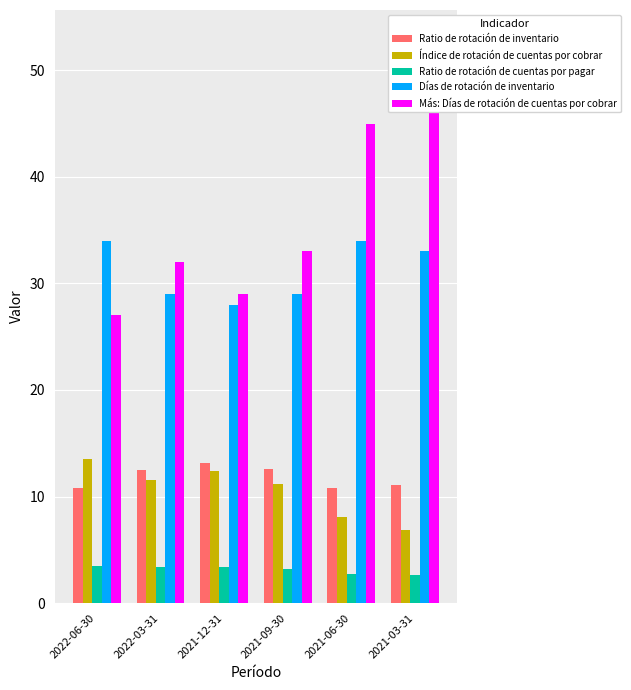

Rank the categories by Más: Días de rotación de cuentas por cobrar value from highest to lowest.

2021-03-31, 2021-06-30, 2021-09-30, 2022-03-31, 2021-12-31, 2022-06-30